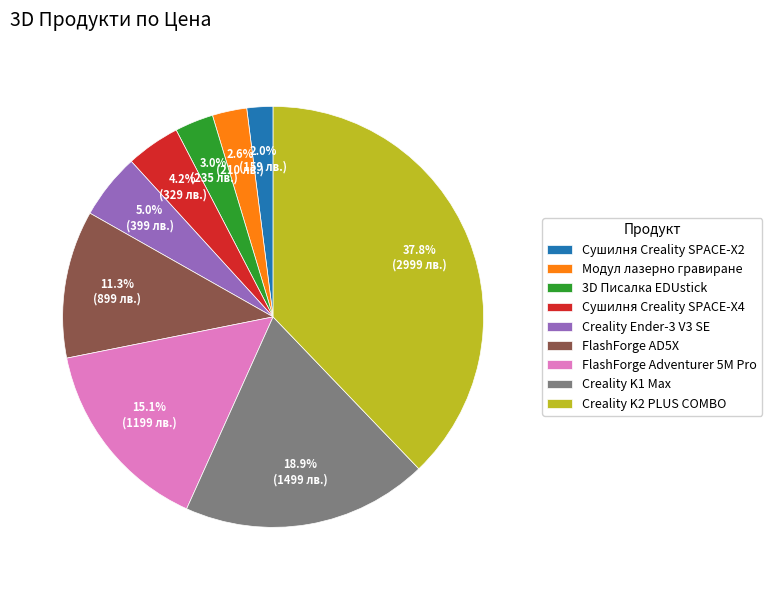

What portion of the pie excludes Сушилня Creality SPACE-X4?

95.8%